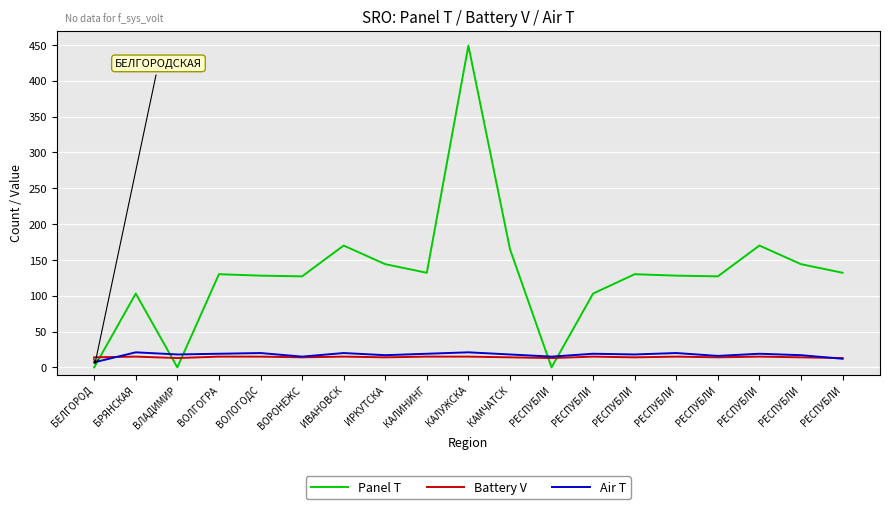

After their last crossing, which series has the higher values: Battery V or Air T?

Battery V